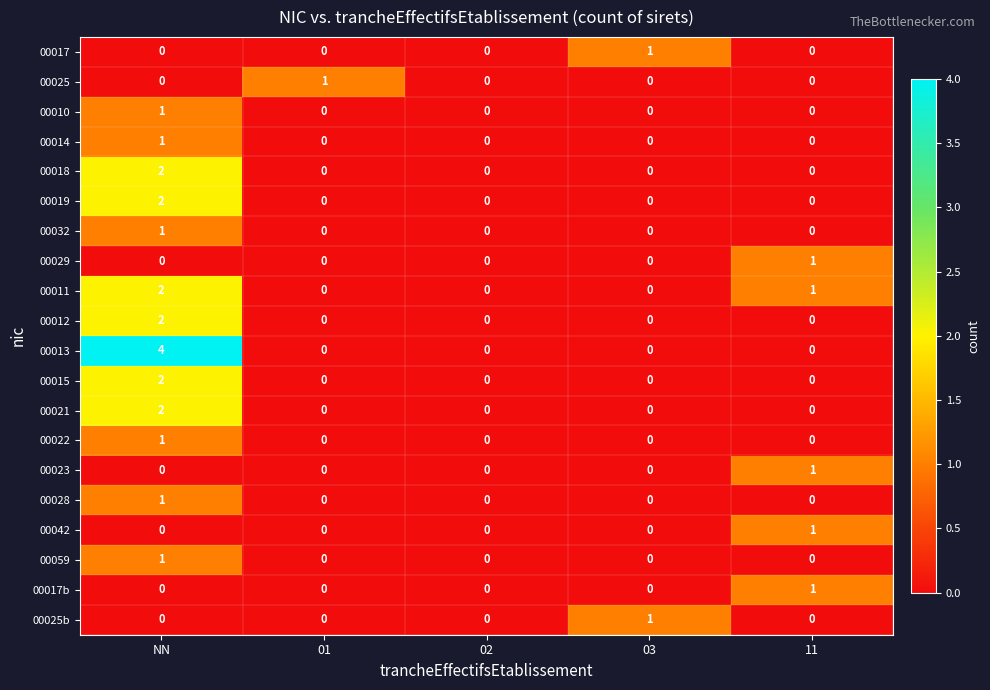

The value of 00013 at 03 is -2. True or false?

False